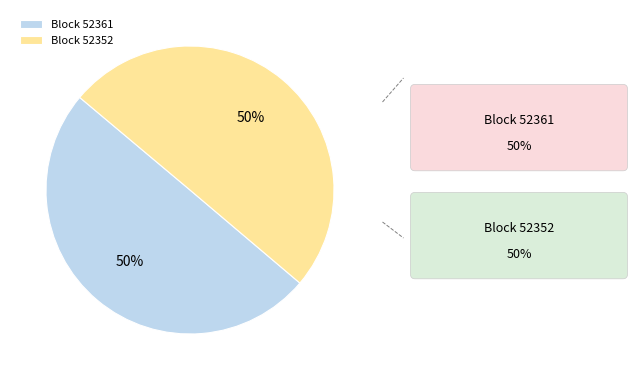

Approximately how many times larger is the value at Block 52361 compared to Block 52352?

1.0